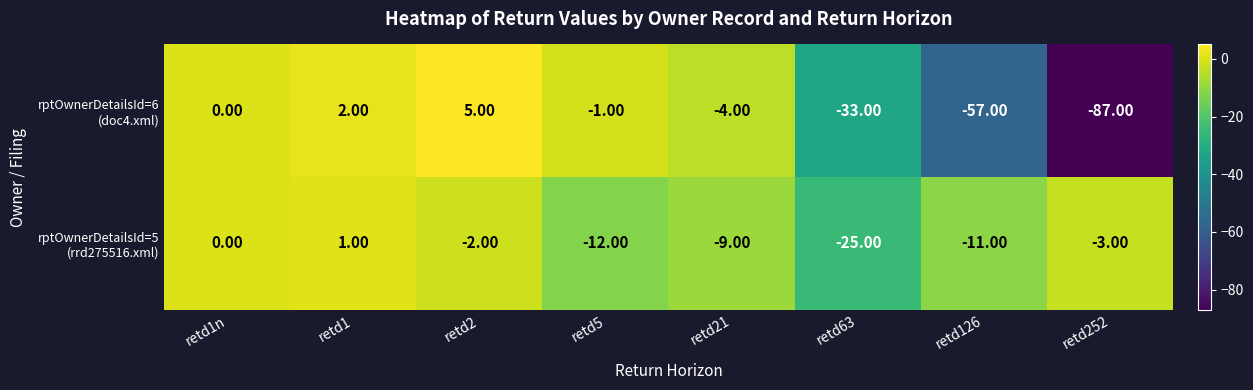

What is the spread (max minus min) of values at retd21?

5